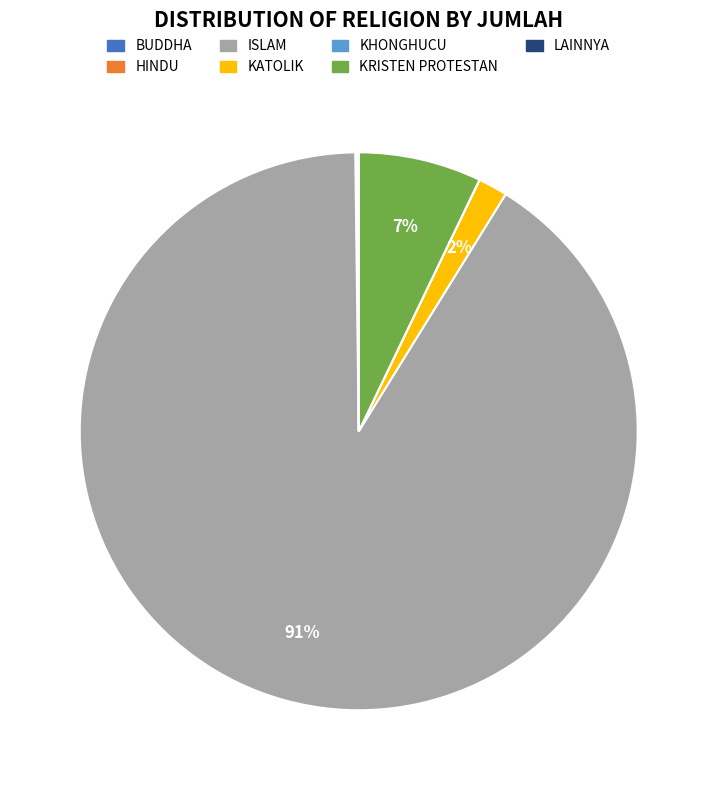

To the nearest percent, what is the average slice percentage?

14%